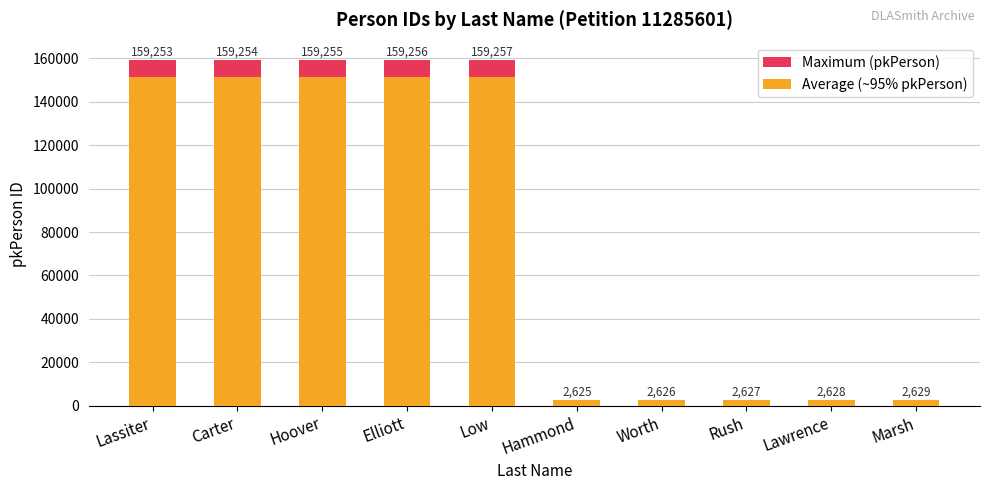

What is the average value of the Average (~95% pkPerson) series?

76893.9